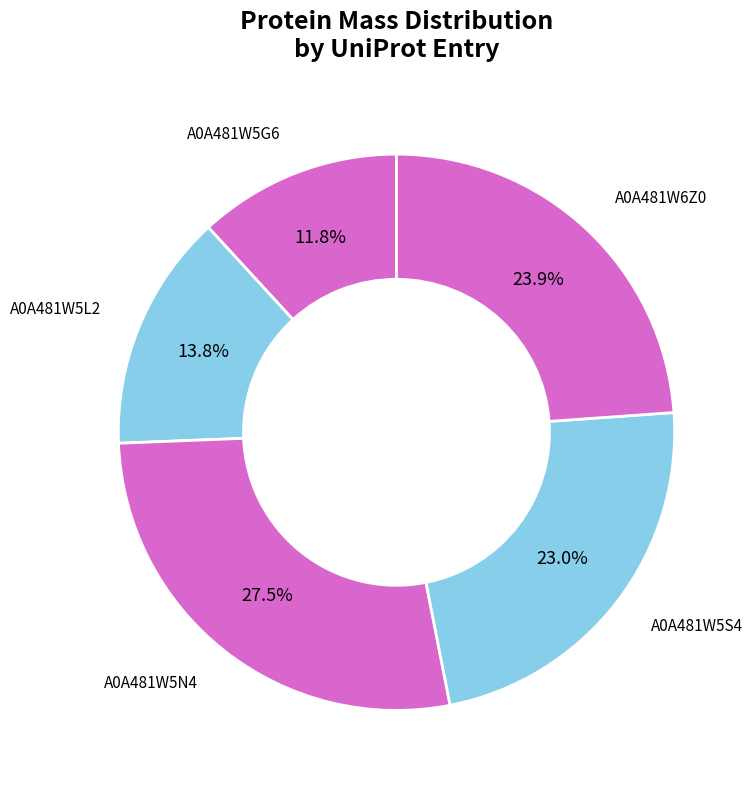

Which category has the smallest portion of the pie?

A0A481W5G6